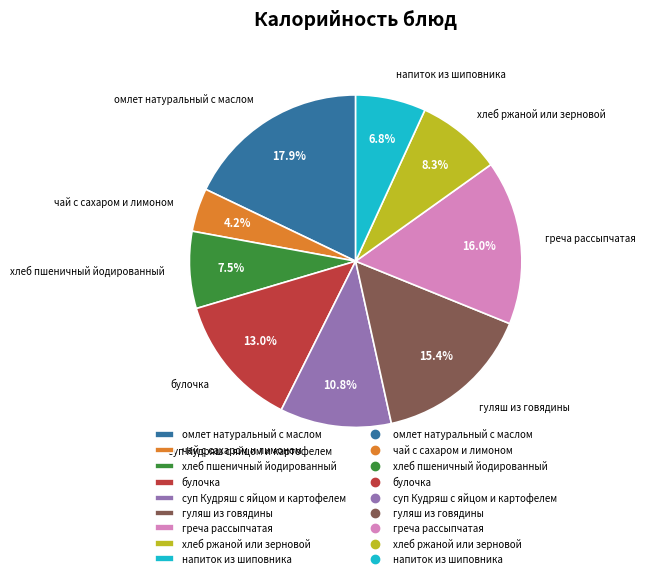

What is the ratio of the value at напиток из шиповника to the value at хлеб ржаной или зерновой?

0.8